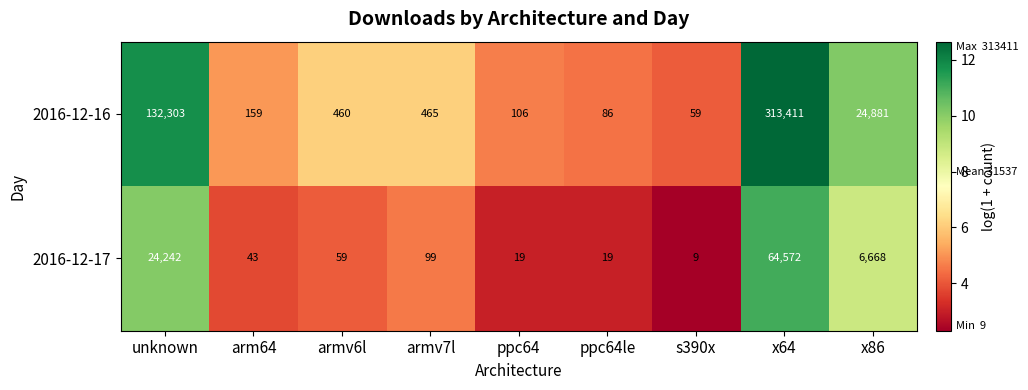

At which category is the sum across all series the highest?

x64